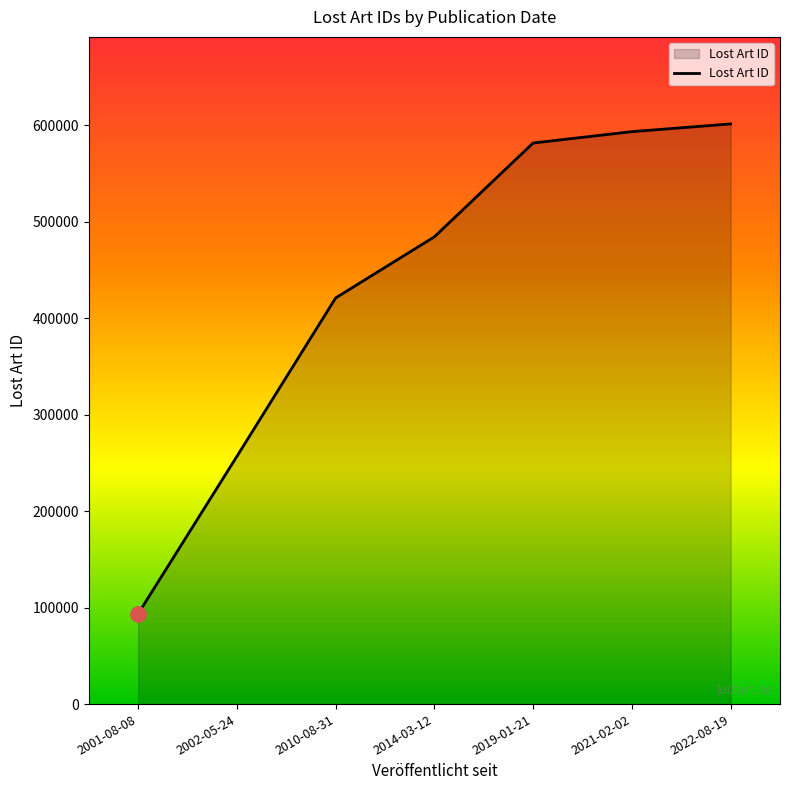

Approximately how many times larger is the value at 2019-01-21 compared to 2022-08-19?

1.0